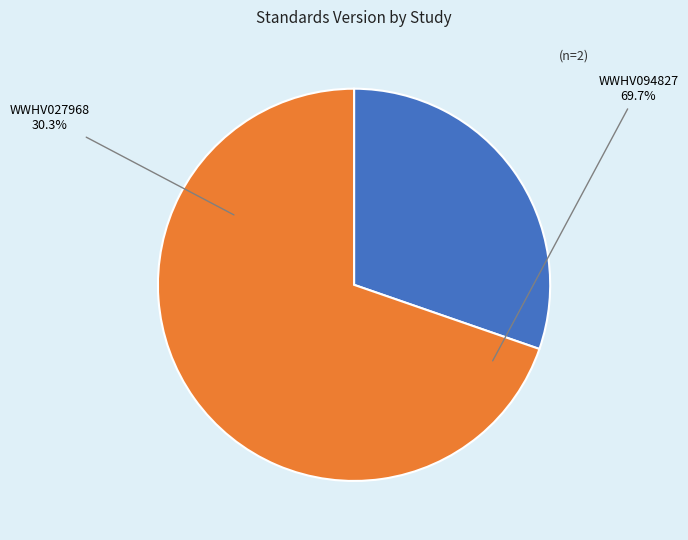

What is the largest slice in the pie chart?

WWHV094827